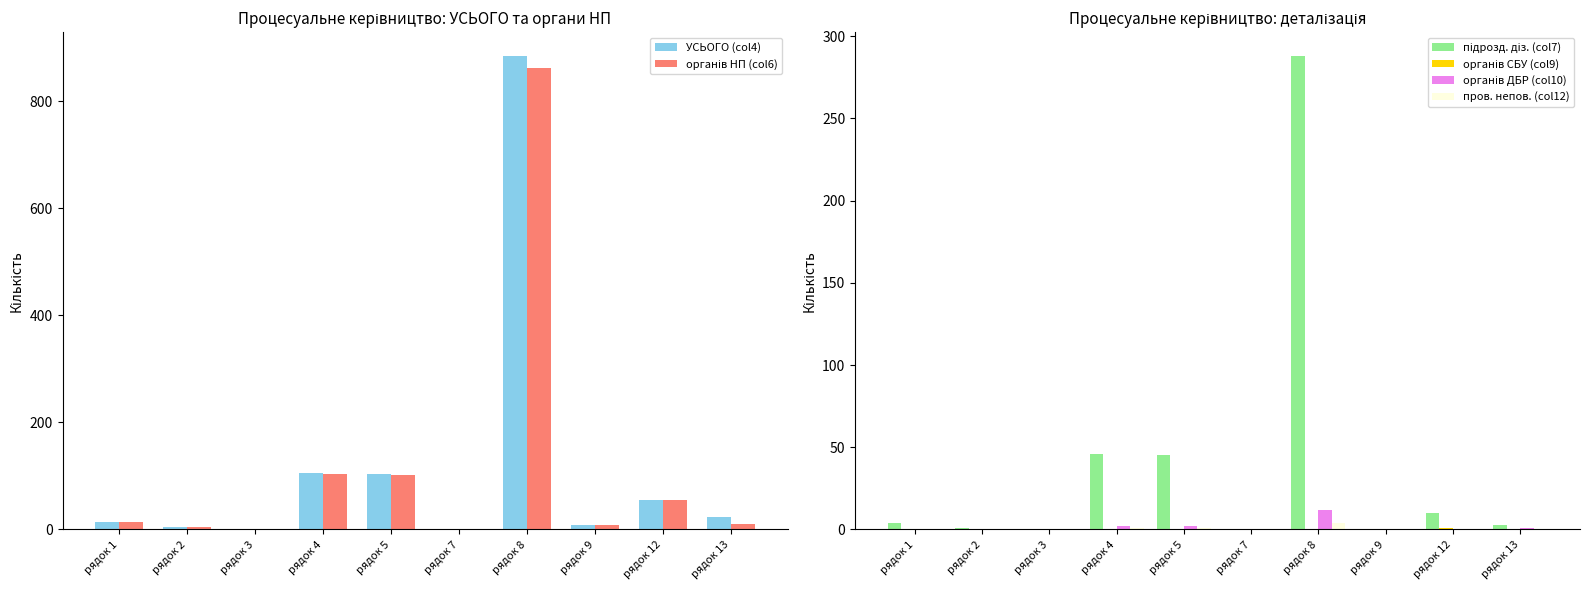

How many categories are shown in the chart?

10